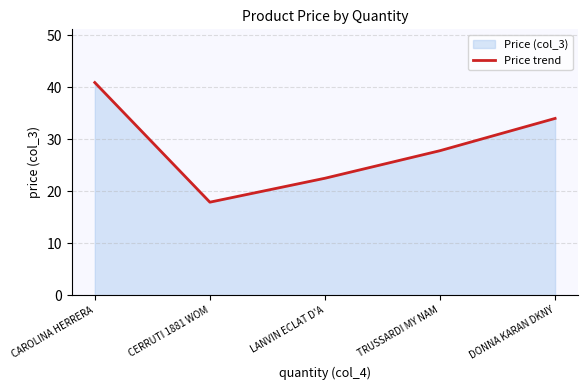

Which has a higher value, TRUSSARDI MY NAM or CERRUTI 1881 WOM?

TRUSSARDI MY NAM